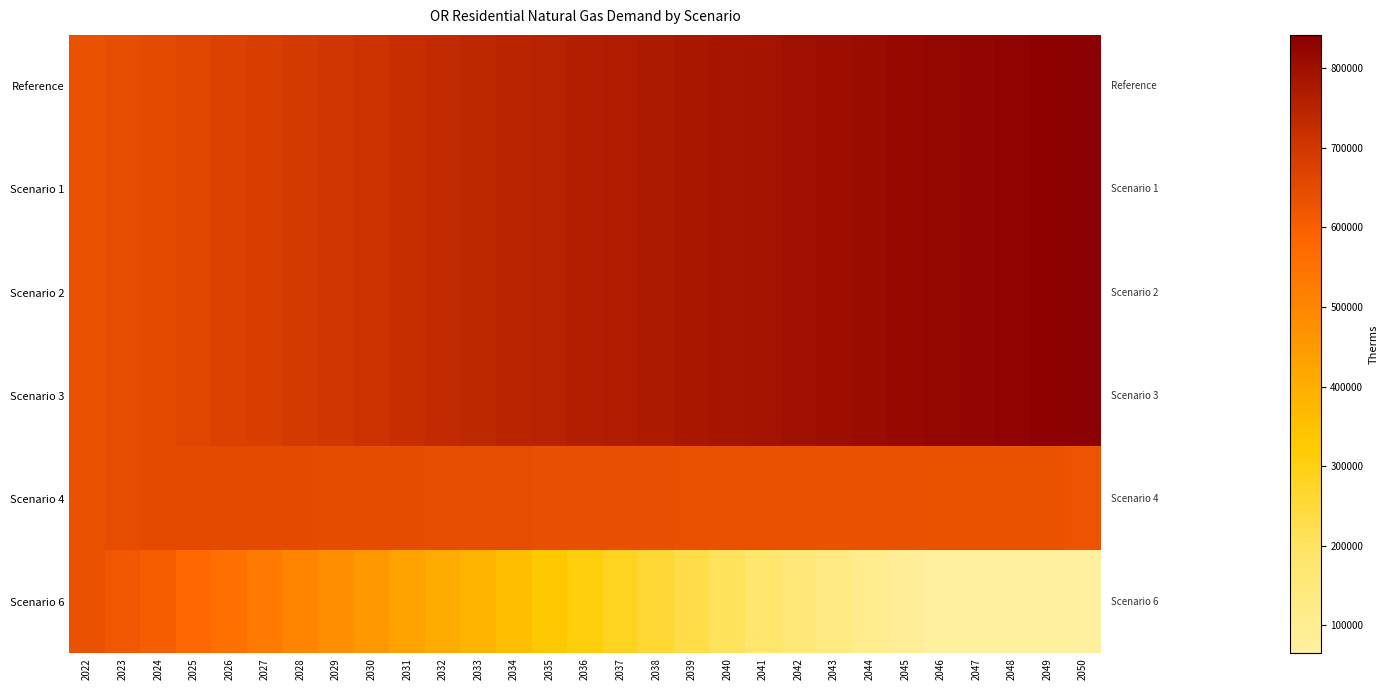

At how many categories does at least one series exceed 356297?

29